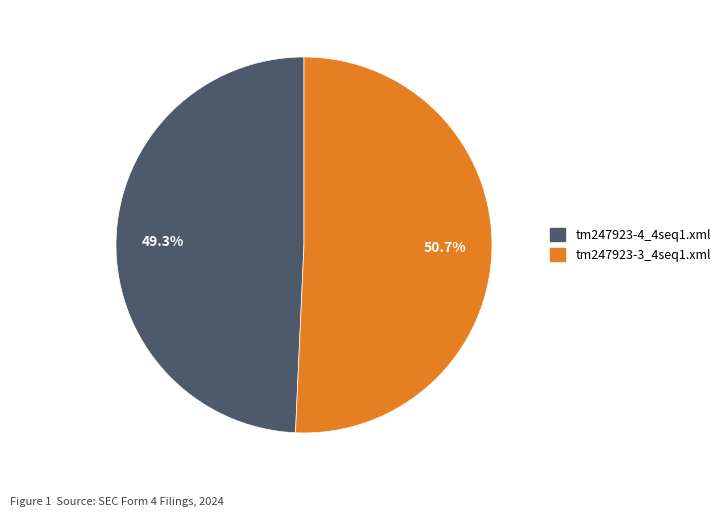

Combined, do tm247923-3_4seq1.xml and tm247923-4_4seq1.xml account for over 50%?

Yes